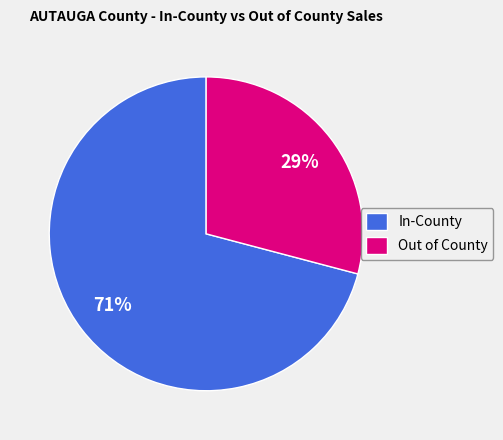

Is it true that In-County is 63% of the pie?

False